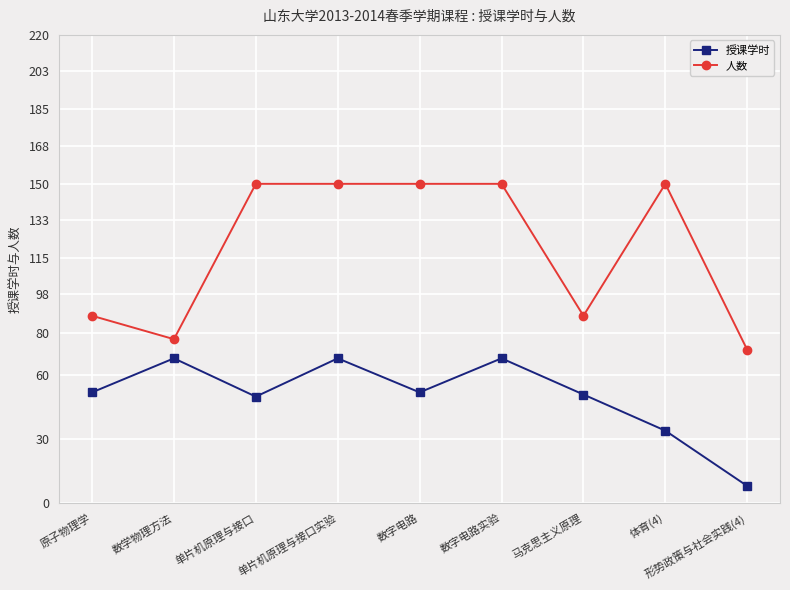

True or false: 授课学时 has more than 0 points higher than both neighbors.

True